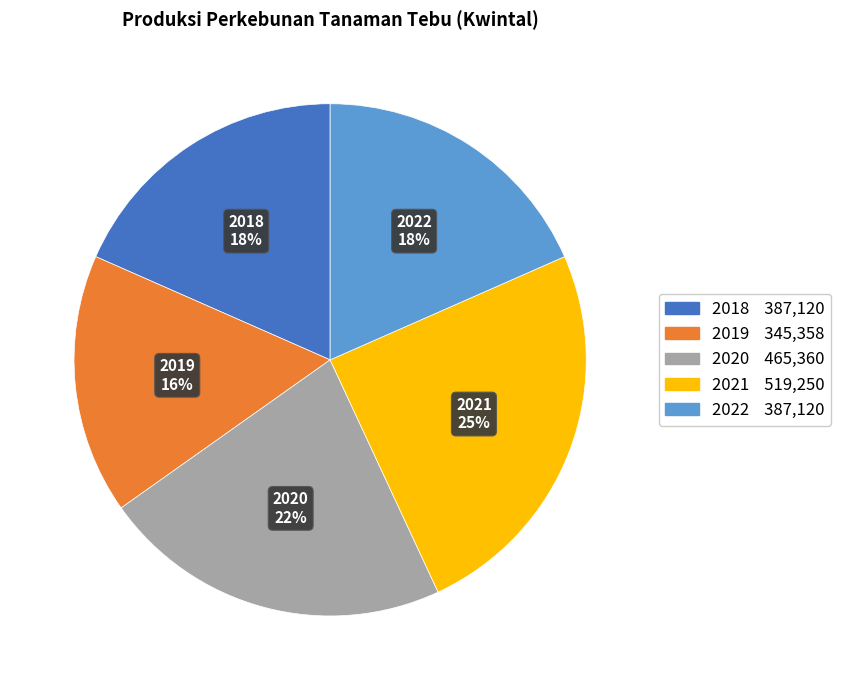

What is the ratio of the value at 2022 to the value at 2018?

1.0